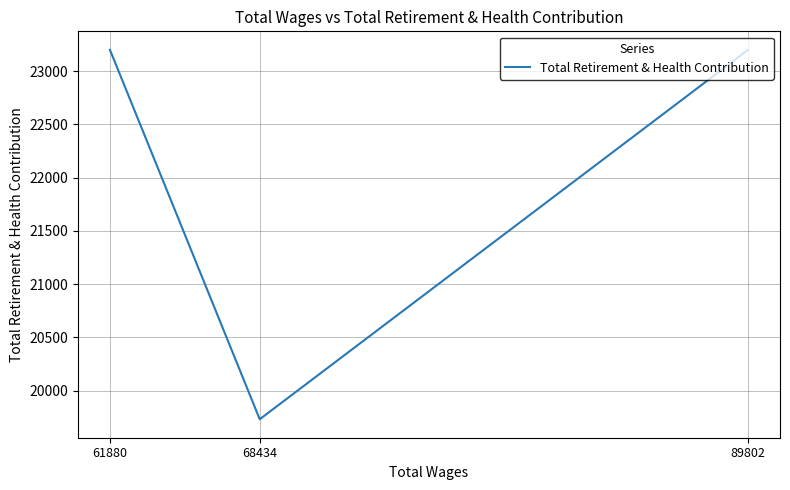

How many data points are less than 23201?

1